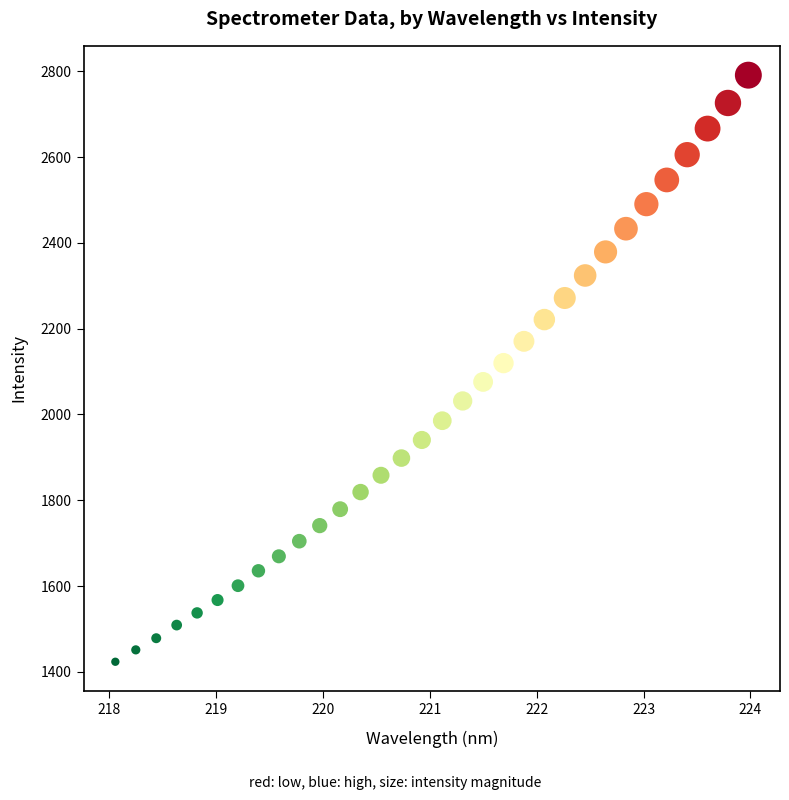

What is the range of Y values (max minus min)?

1367.8